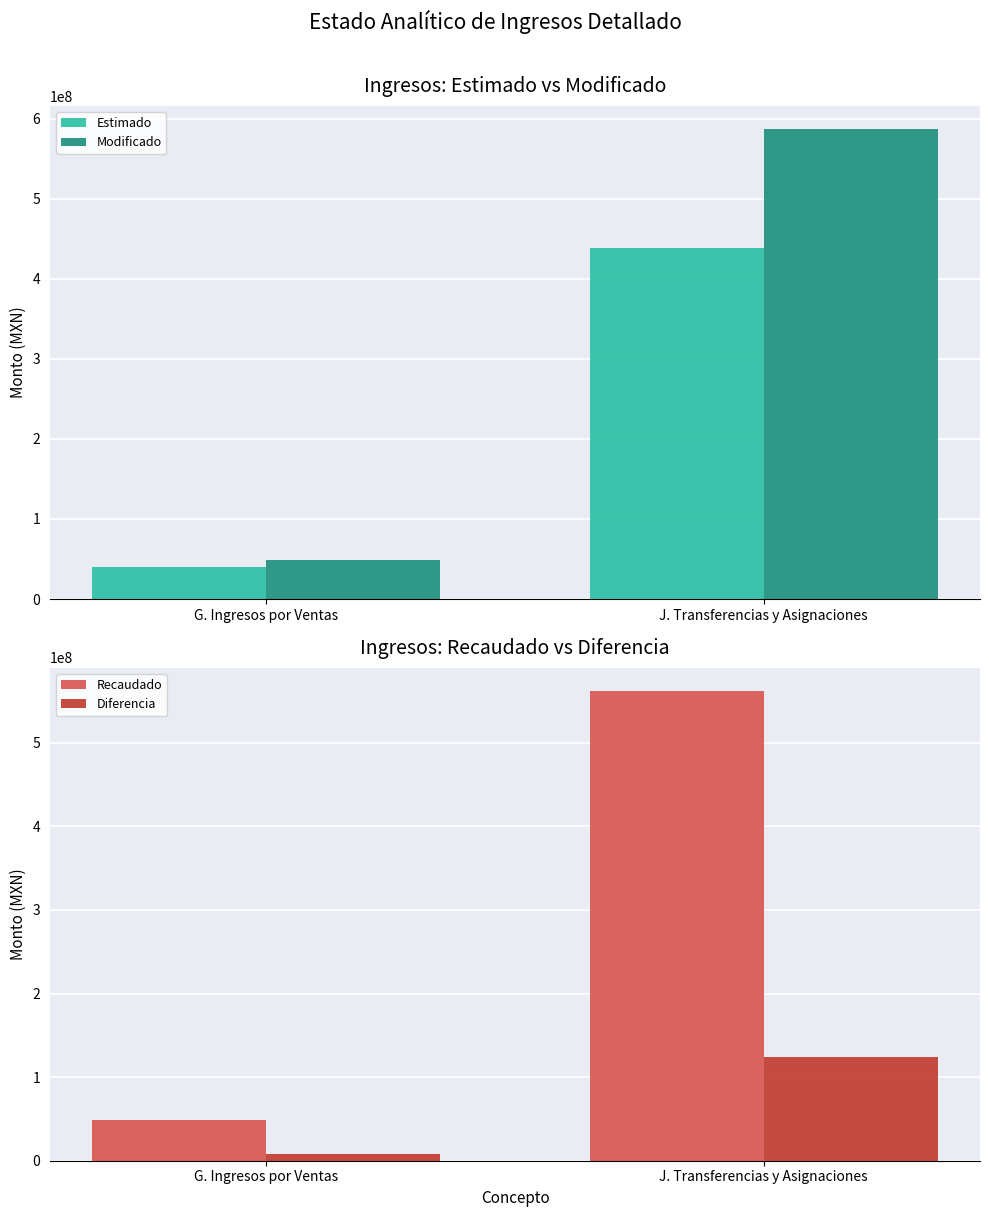

The Estimado series shows 437854259.0 at J. Transferencias y Asignaciones. True or false?

True